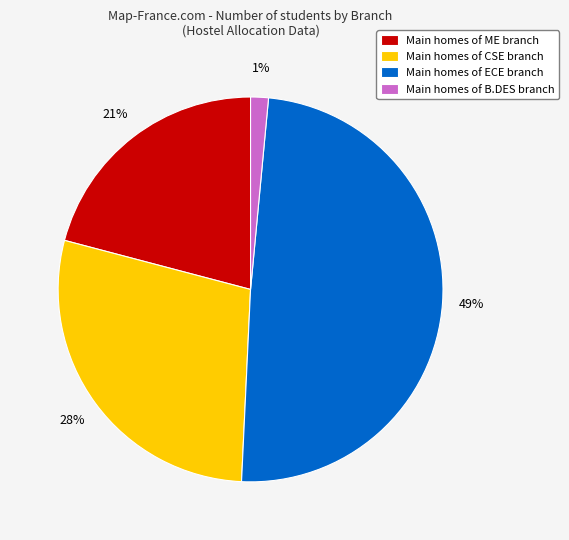

To the nearest percent, what is the average slice percentage?

25%